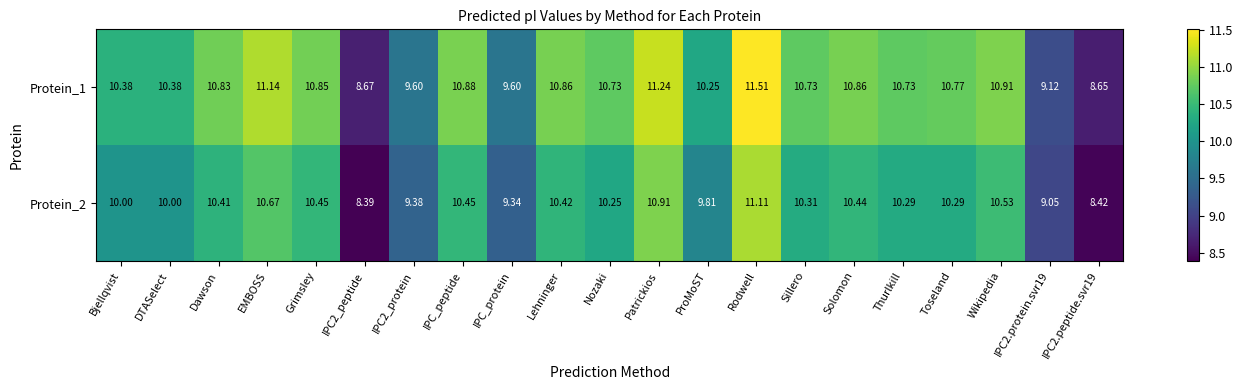

At which category is the sum across all series the highest?

Rodwell